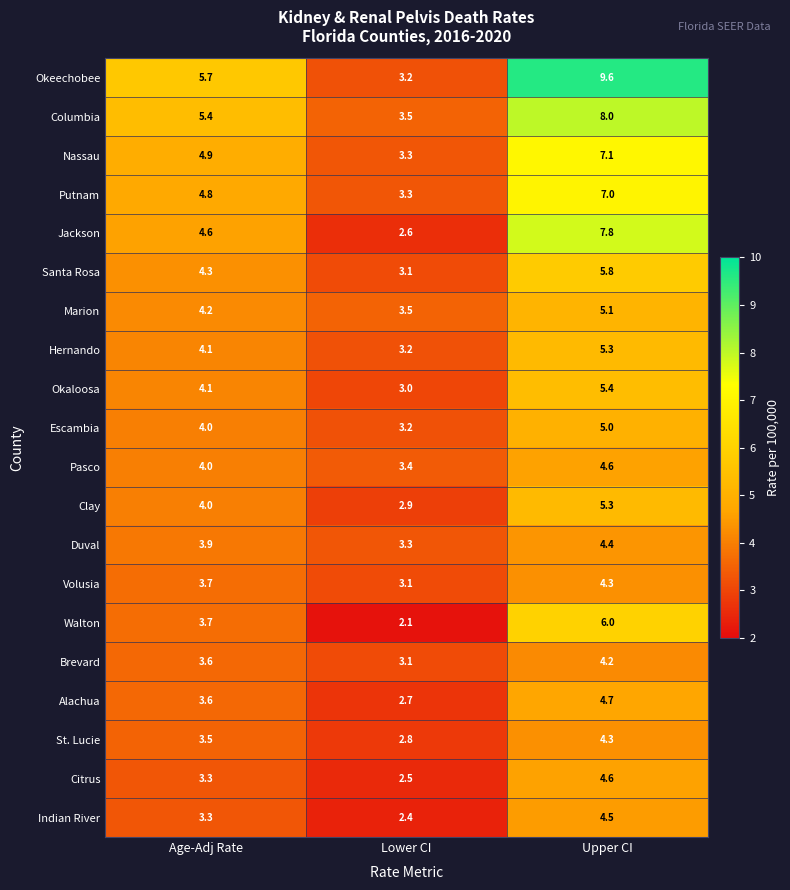

How many data points in Okaloosa are less than 4?

1